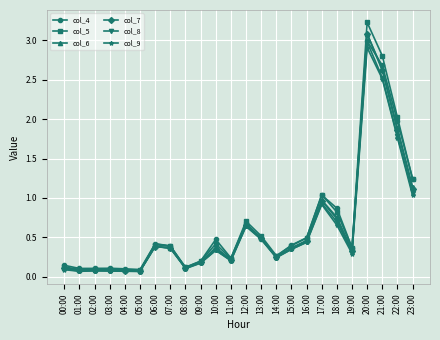

How many lines are shown in the chart?

6